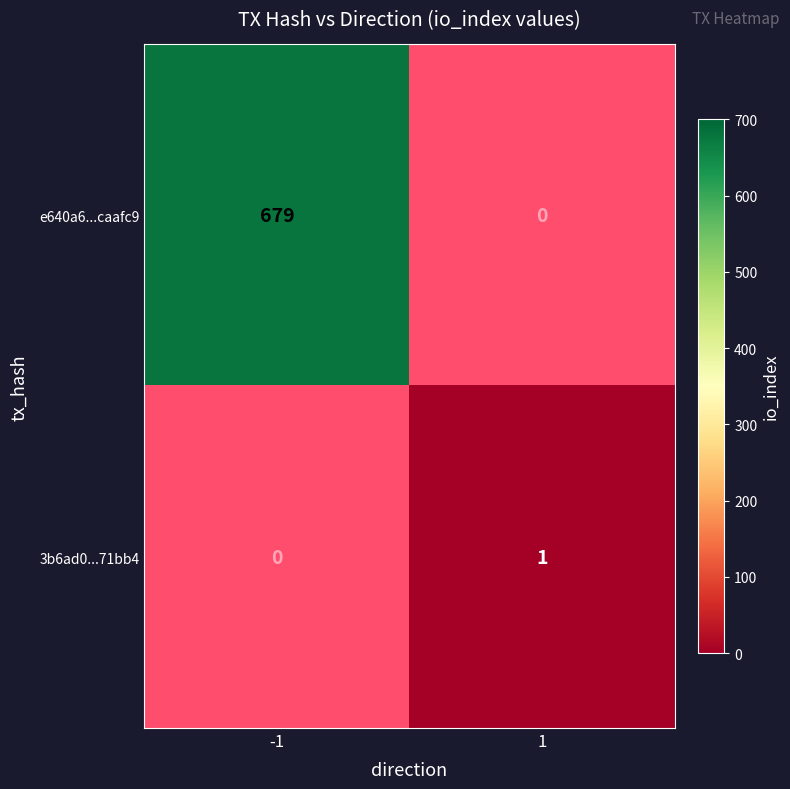

True or false: e640a6...caafc9 has a value of 679 at -1.

True